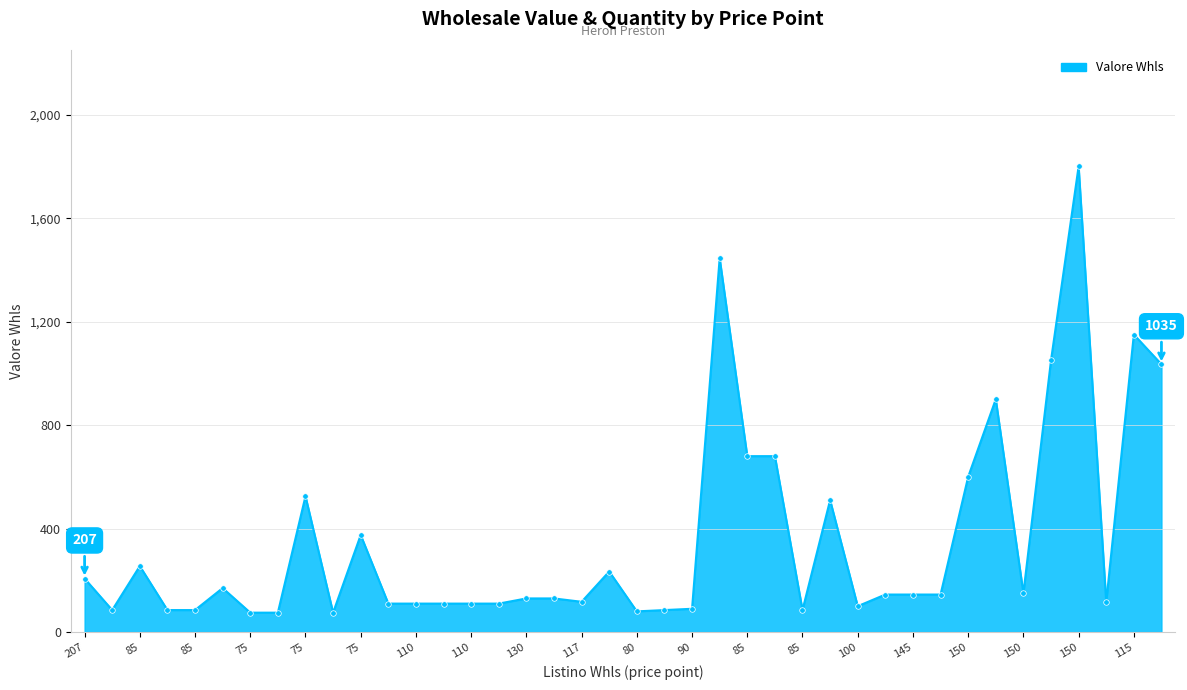

What is the average value?

354